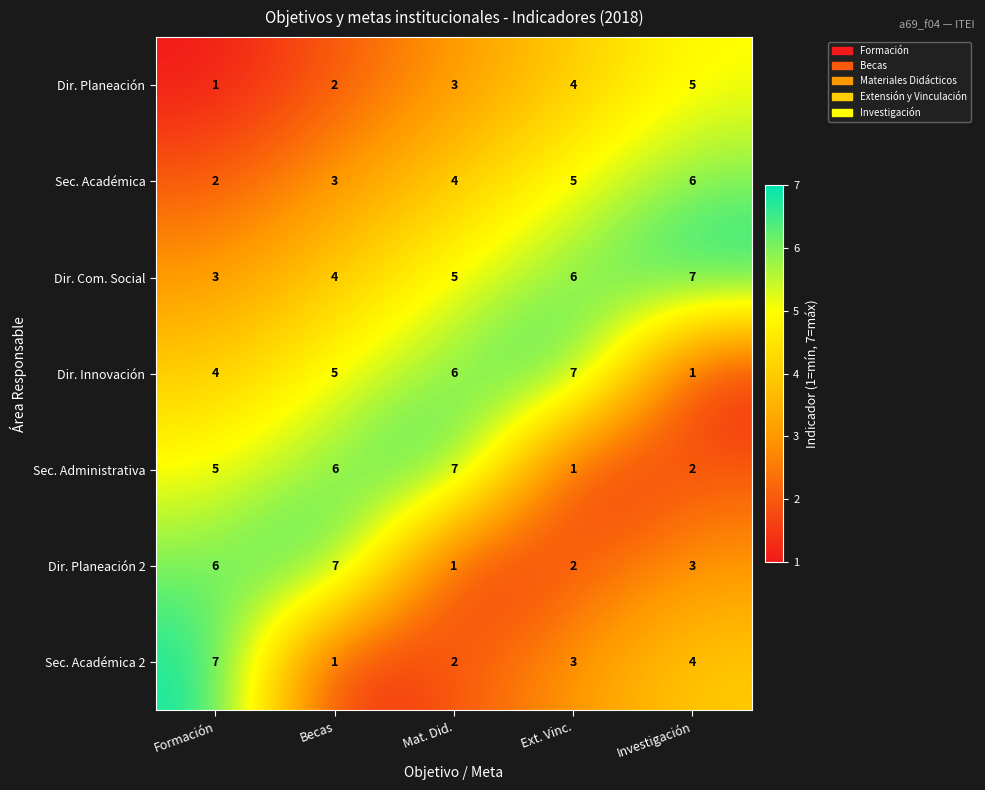

Is the value of Sec. Académica 2 at Investigación greater than the value of Dir. Com. Social at Ext. Vinc.?

No